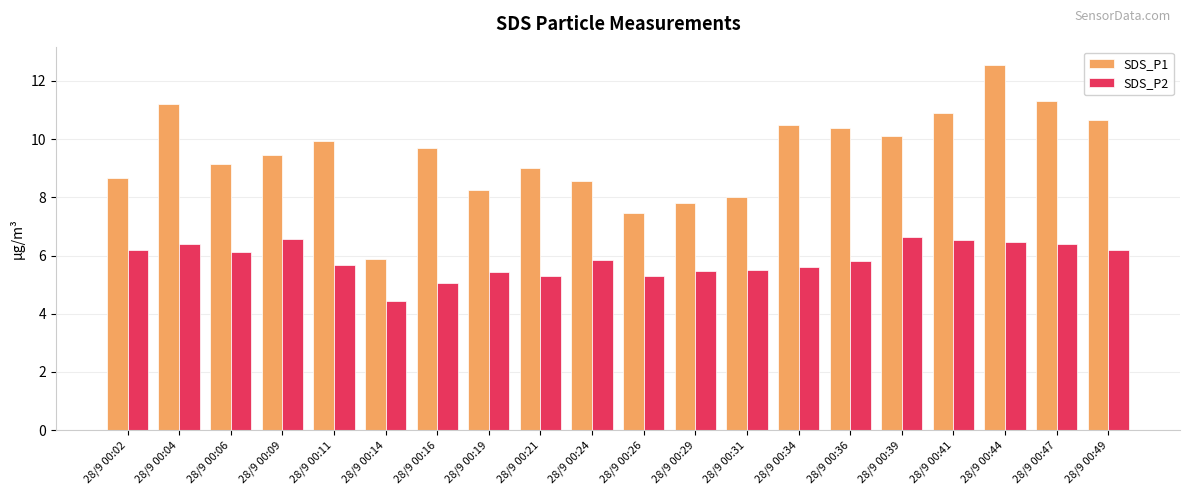

What is the sum of the SDS_P2 values at 28/9 00:47 and 28/9 00:44?

12.9